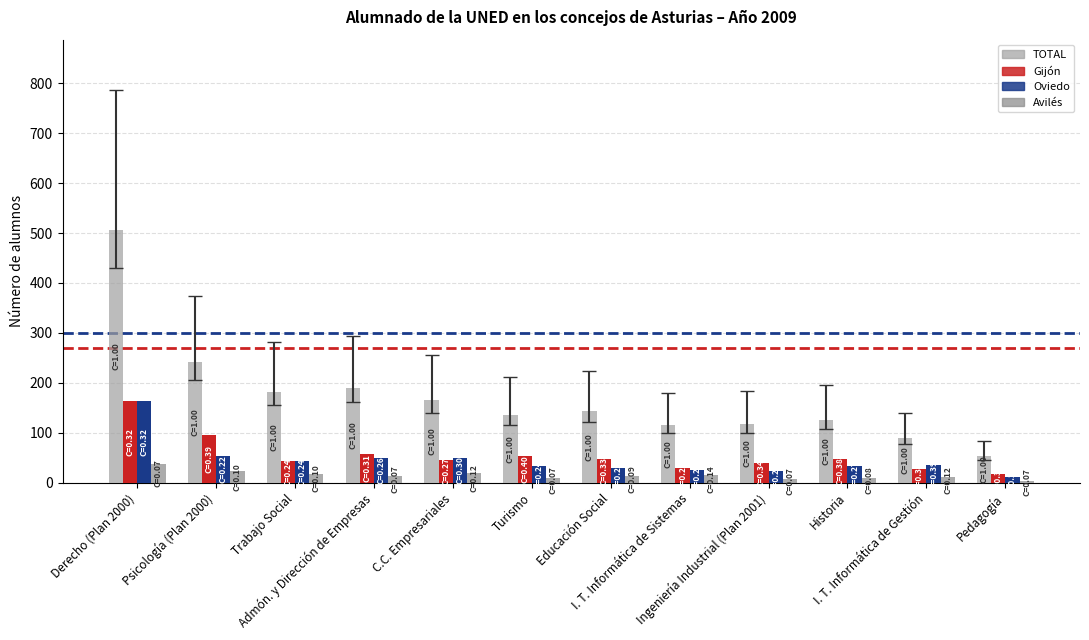

What is the sum of all TOTAL values?

2069